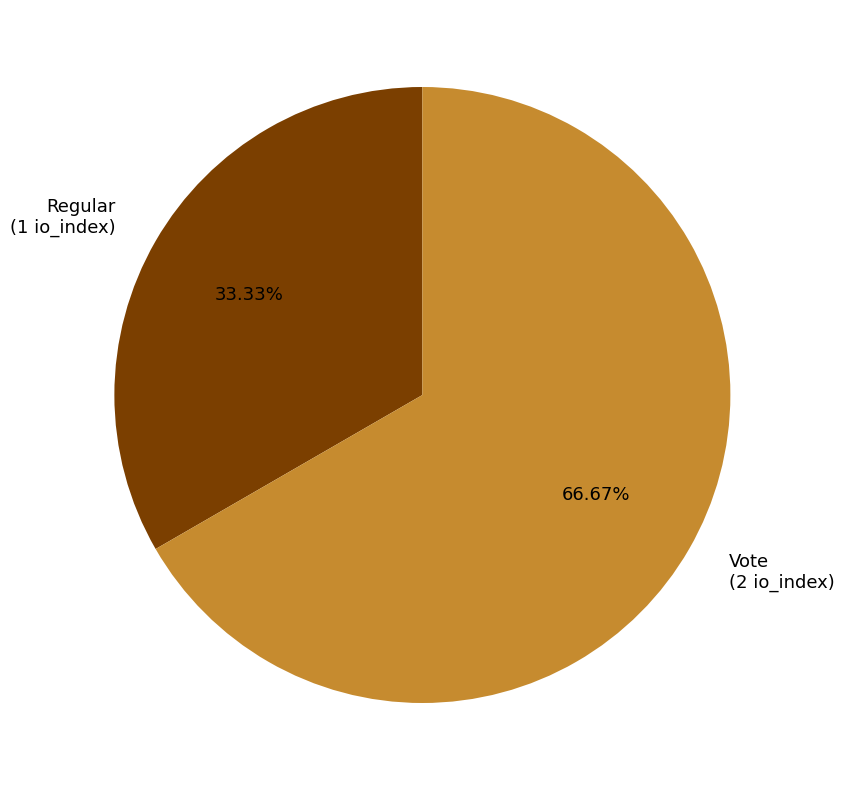

Which category accounts for the majority?

Vote